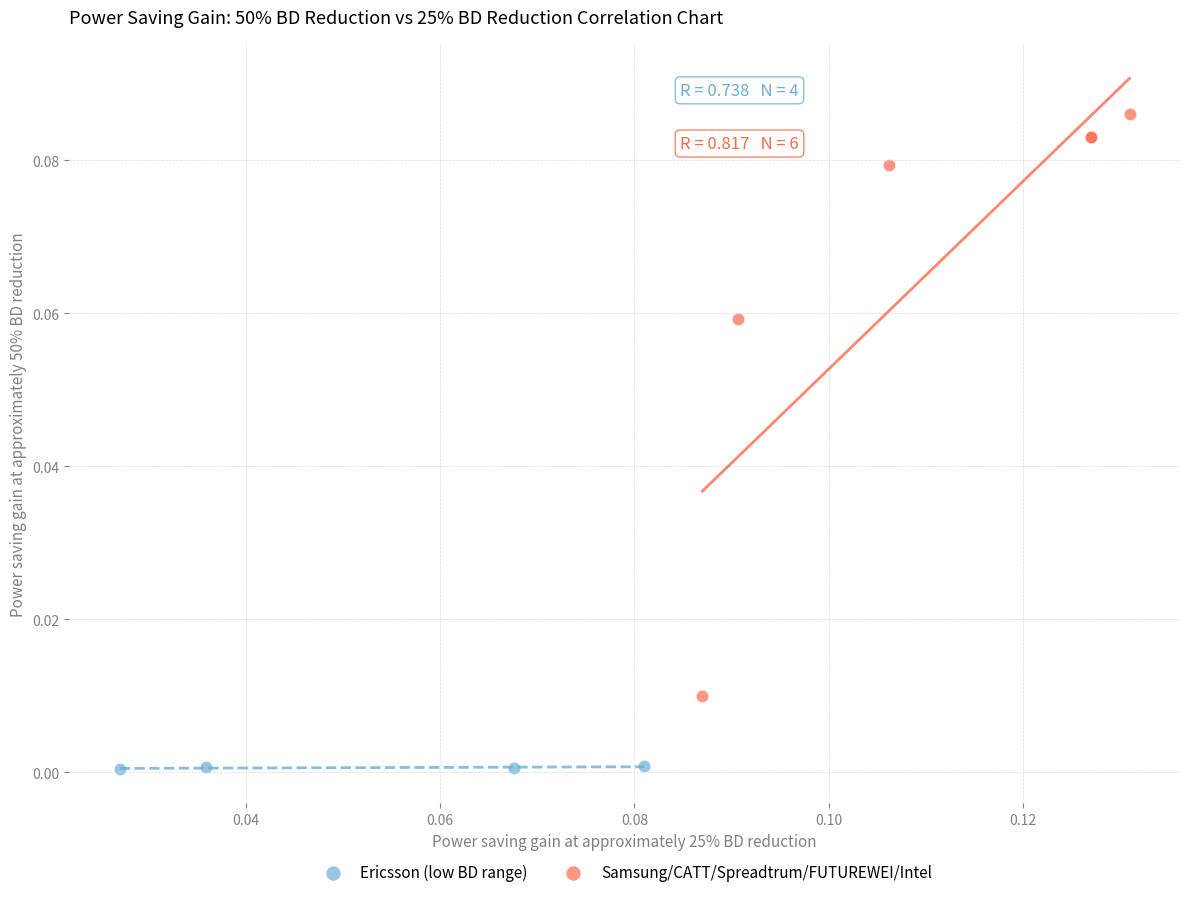

Which series reaches the maximum Y coordinate?

Samsung/CATT/Spreadtrum/FUTUREWEI/Intel